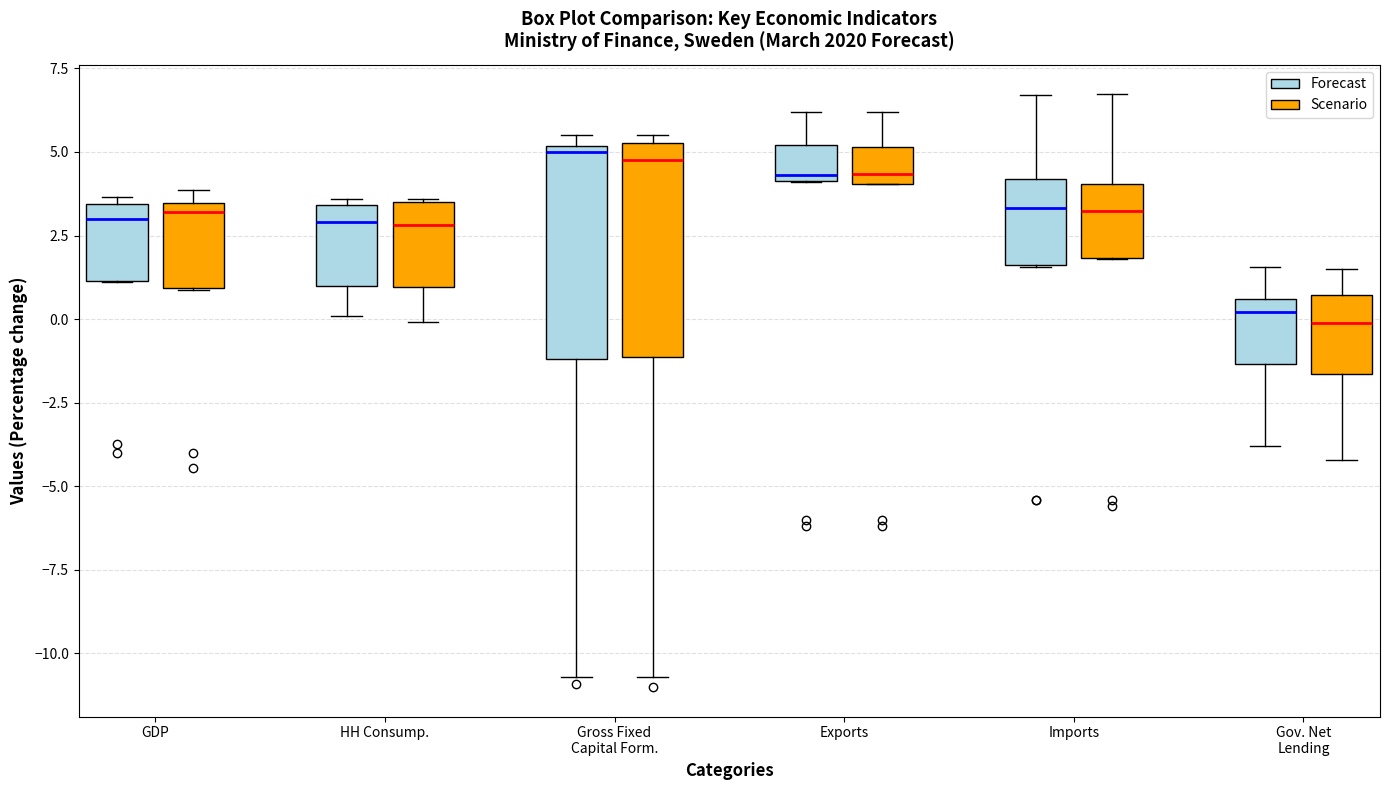

Where does the upper whisker of the box for Imports (Scenario) end on the y-axis? The values are not printed on the chart, so give them approximately, as read against the axis.

6.5